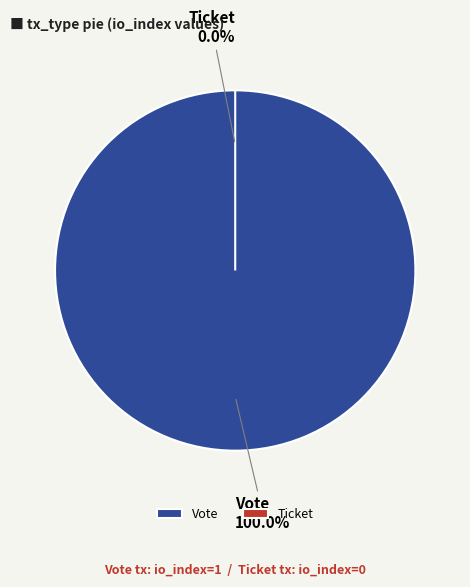

Do Ticket and Vote together represent more than half of the pie?

Yes